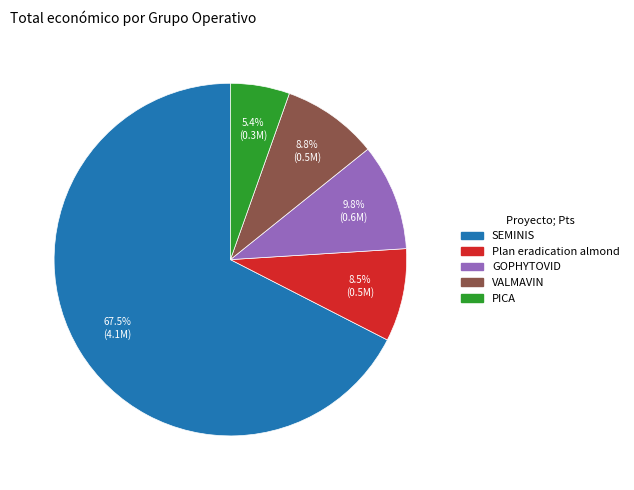

How many segments does this pie chart have?

5